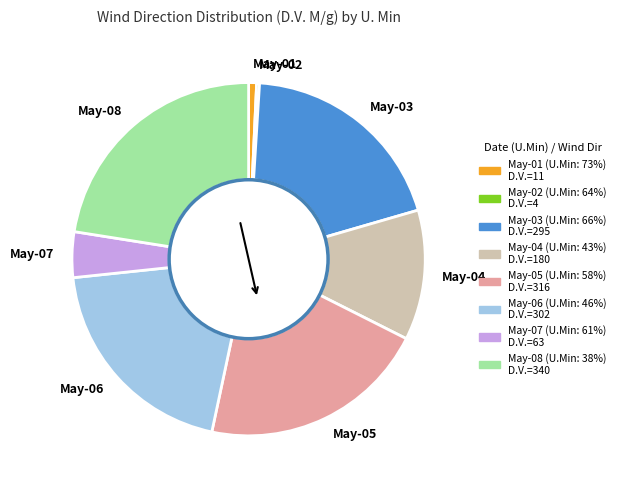

True or false: May-06 accounts for 9% of the total.

False